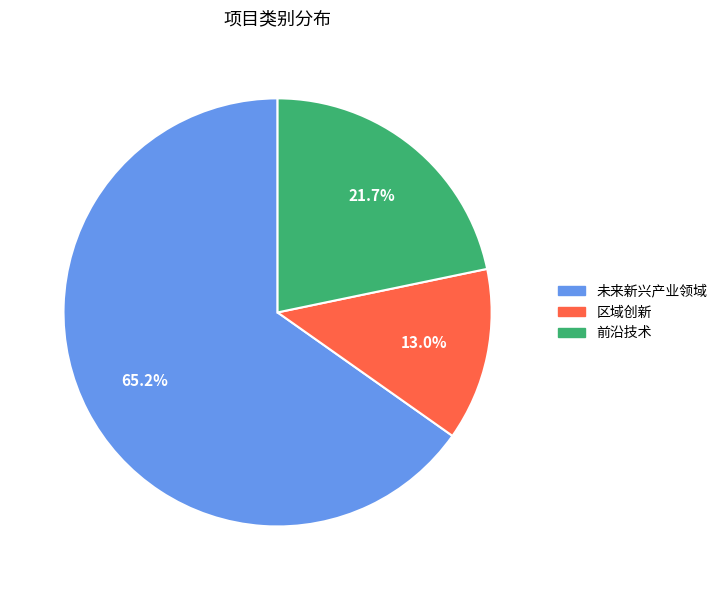

What is the smallest slice in the pie chart?

区域创新